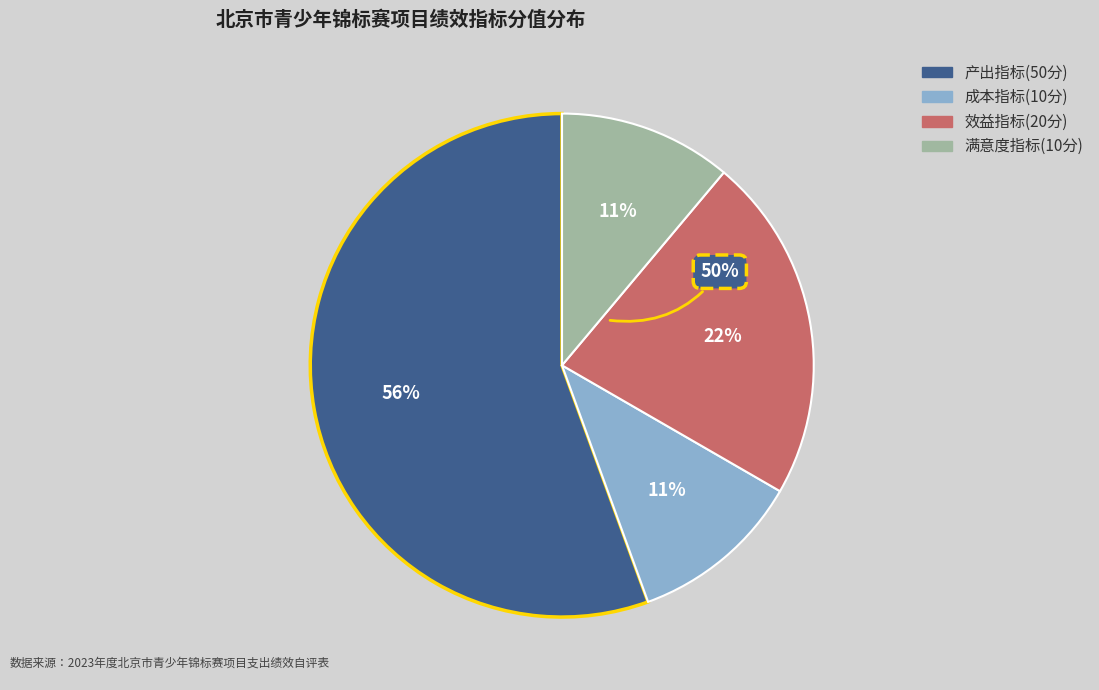

Is there a majority slice in this chart?

No